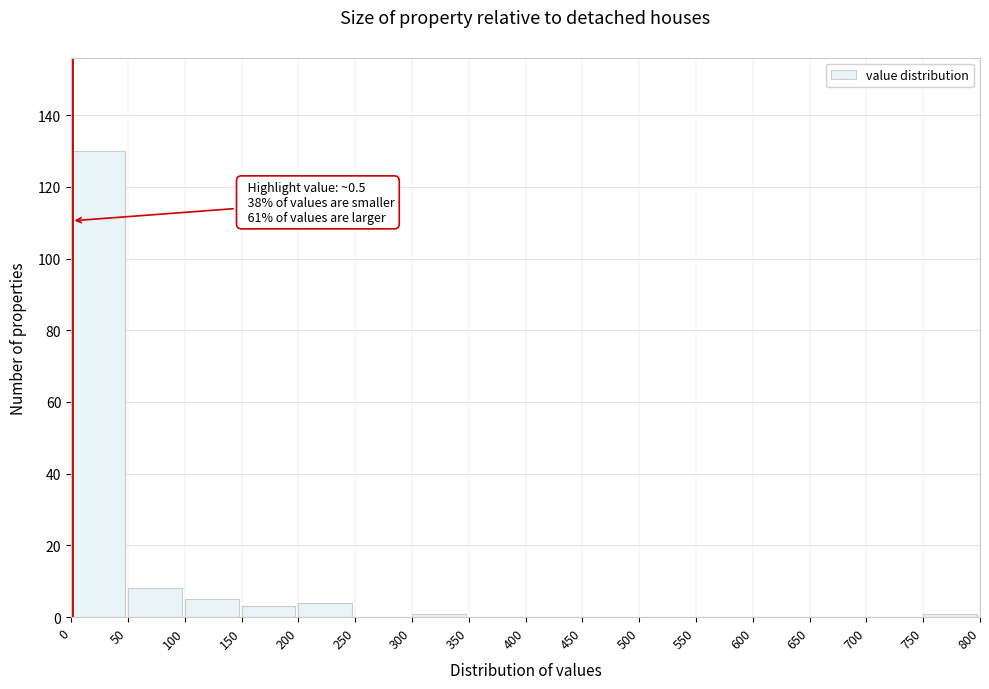

Which range on the x-axis has the tallest bar?

0 to 50